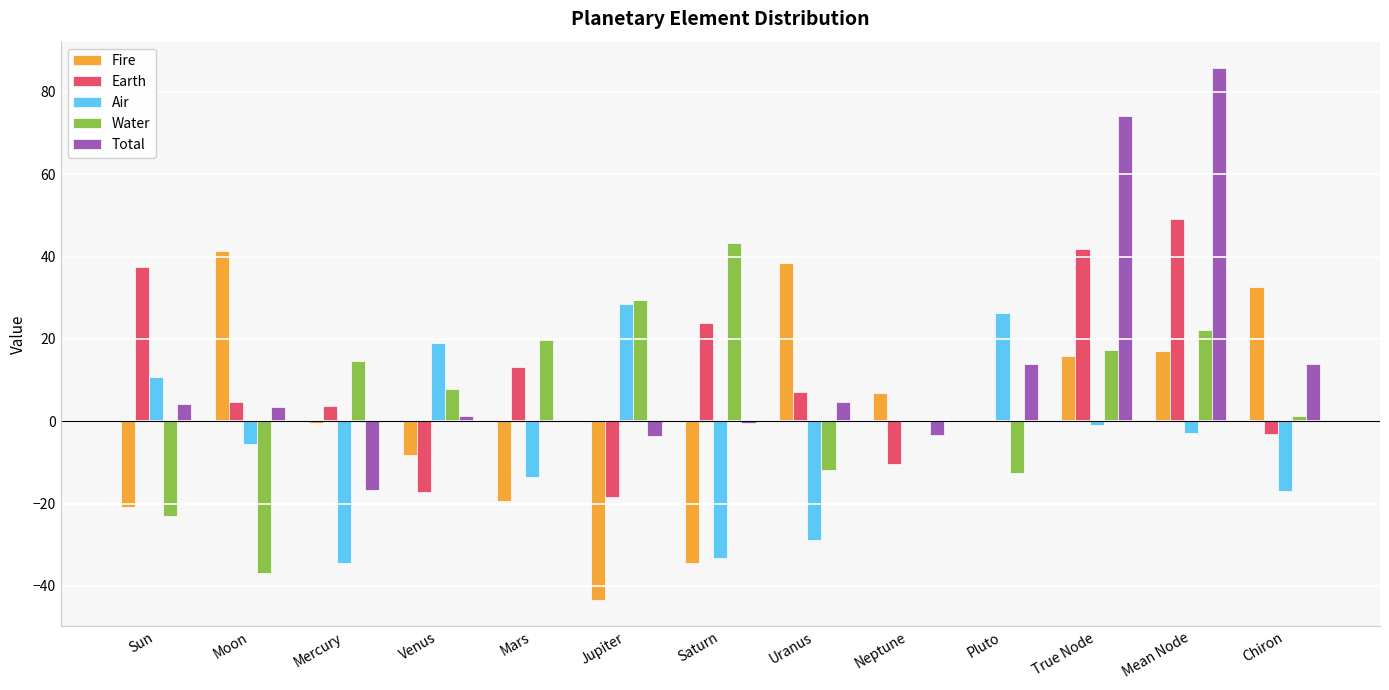

At which category is the sum across all series the highest?

Mean Node